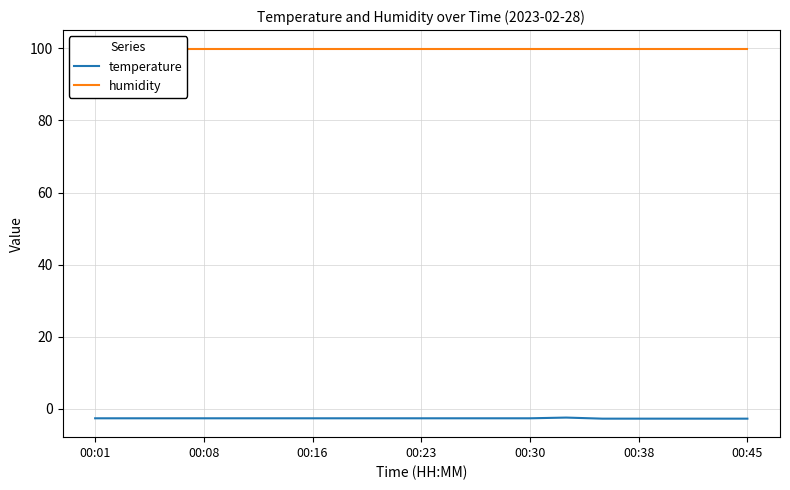

At which label does humidity reach its peak?

00:01